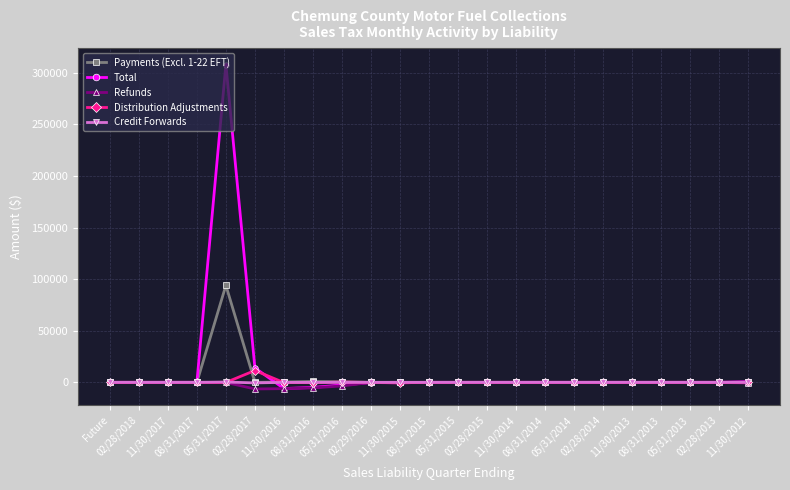

At which label is Total closest to 151044?

02/28/2017